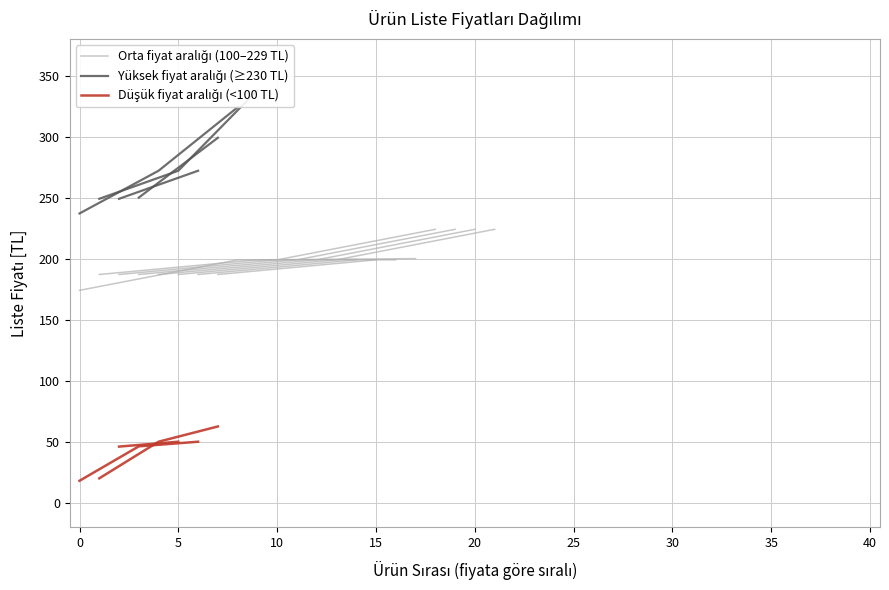

Does the chart display data point markers on the line(s)?

No